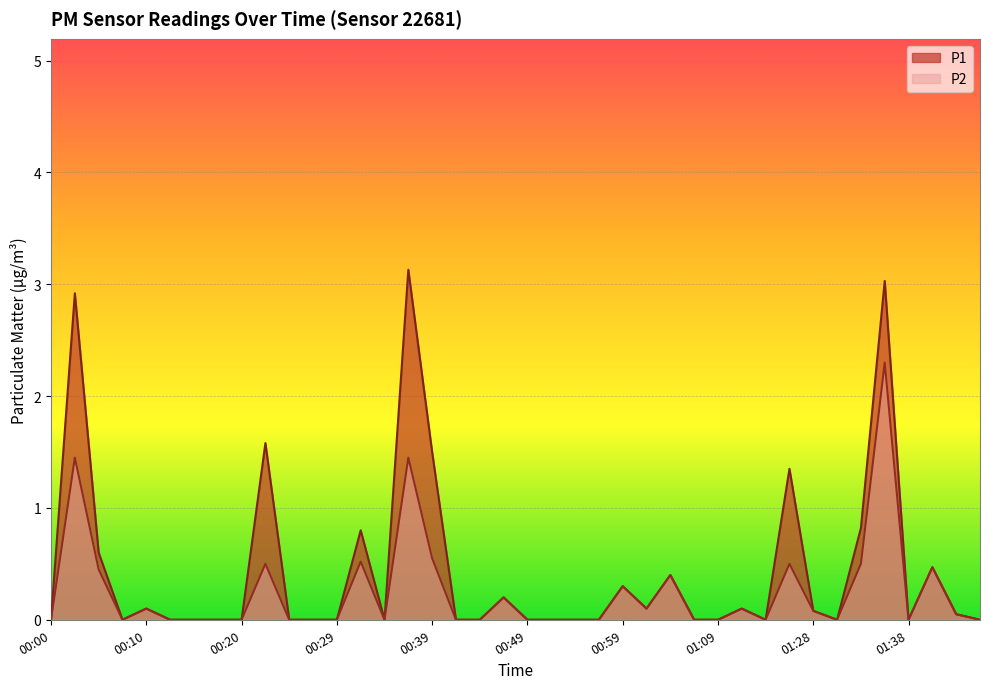

Which category has the lowest value in the P2 series?

00:00